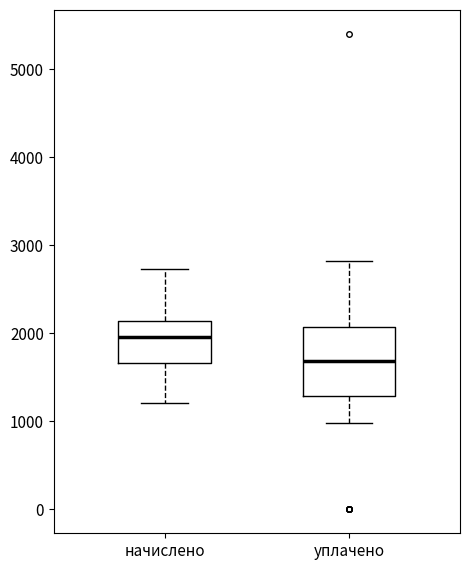

Which box is the tallest, from its lower edge to its upper edge?

уплачено